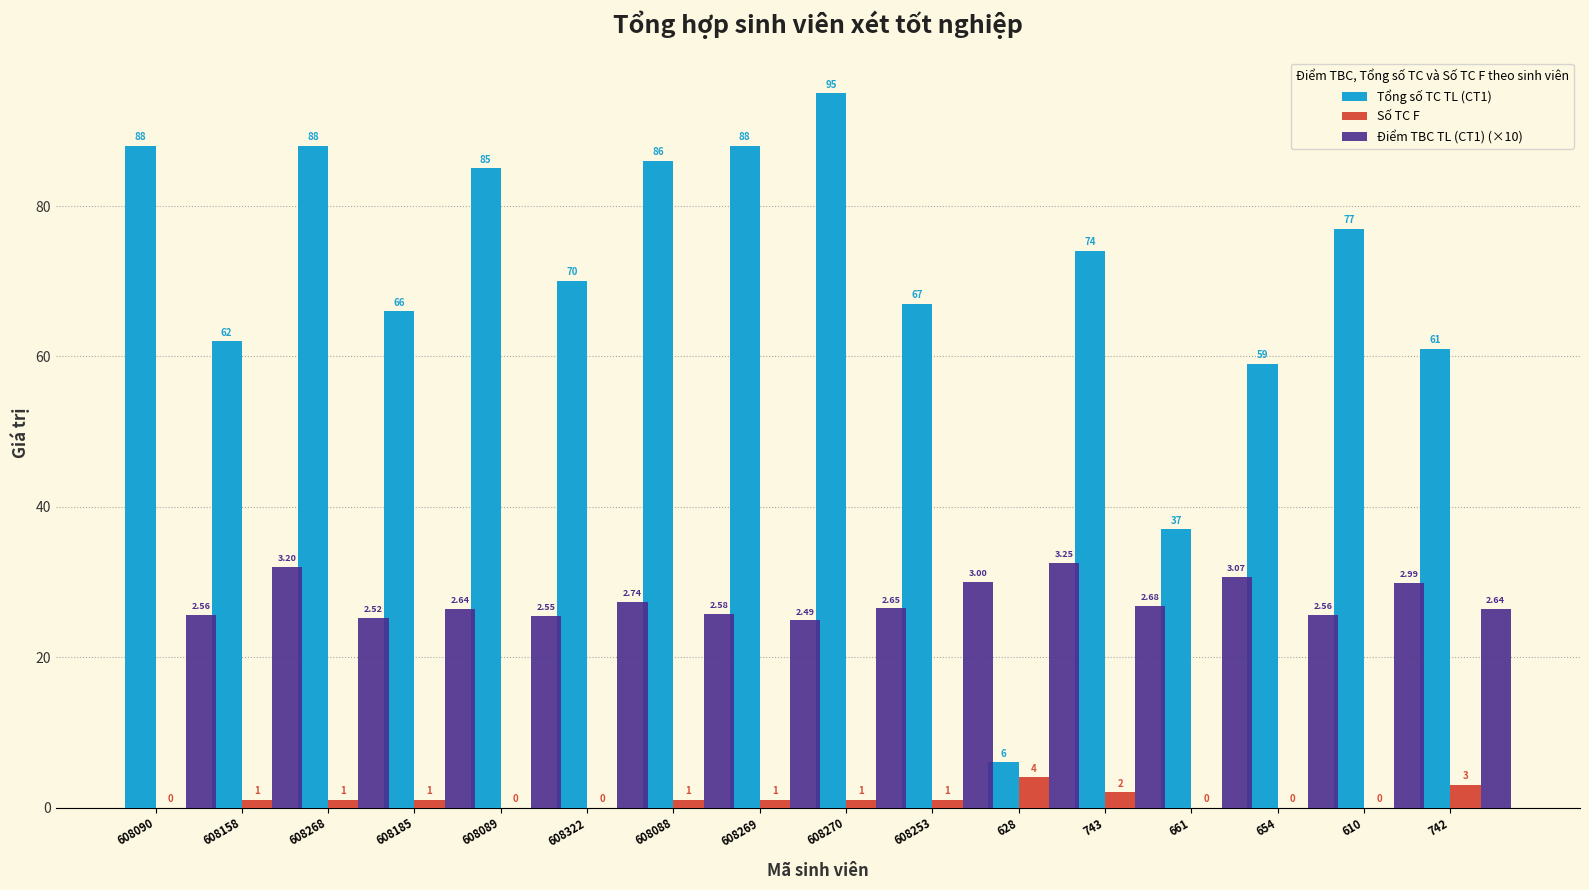

At which label is Tổng số TC TL (CT1) closest to 50?

654